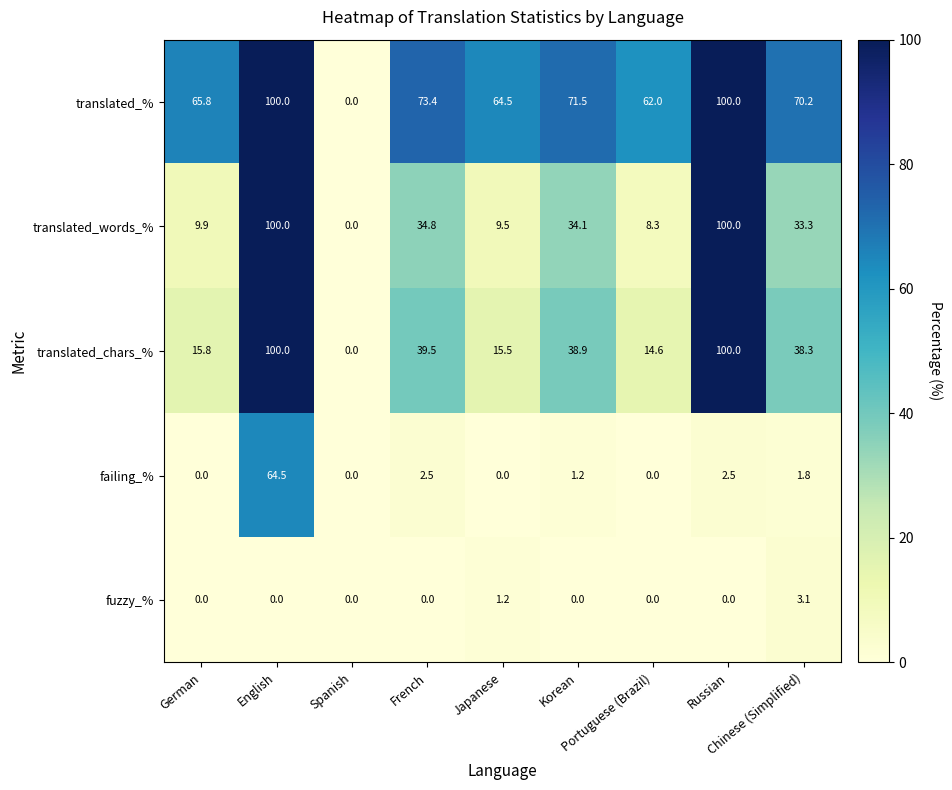

At which category is the sum across all series the highest?

English